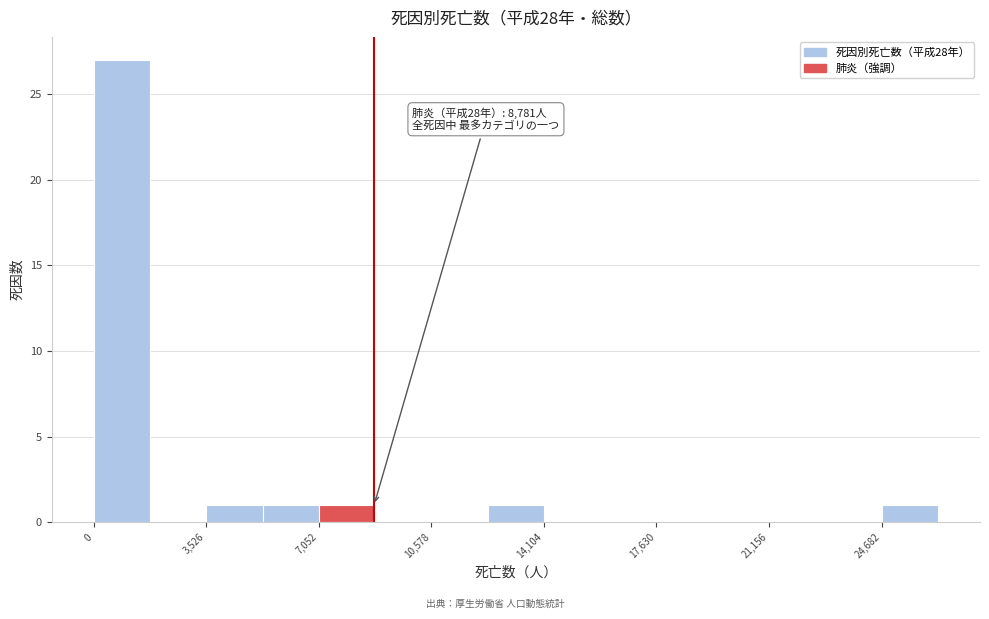

Around what value on the x-axis is the tallest bar? Give the approximate position of its centre, as read against the axis.

1000